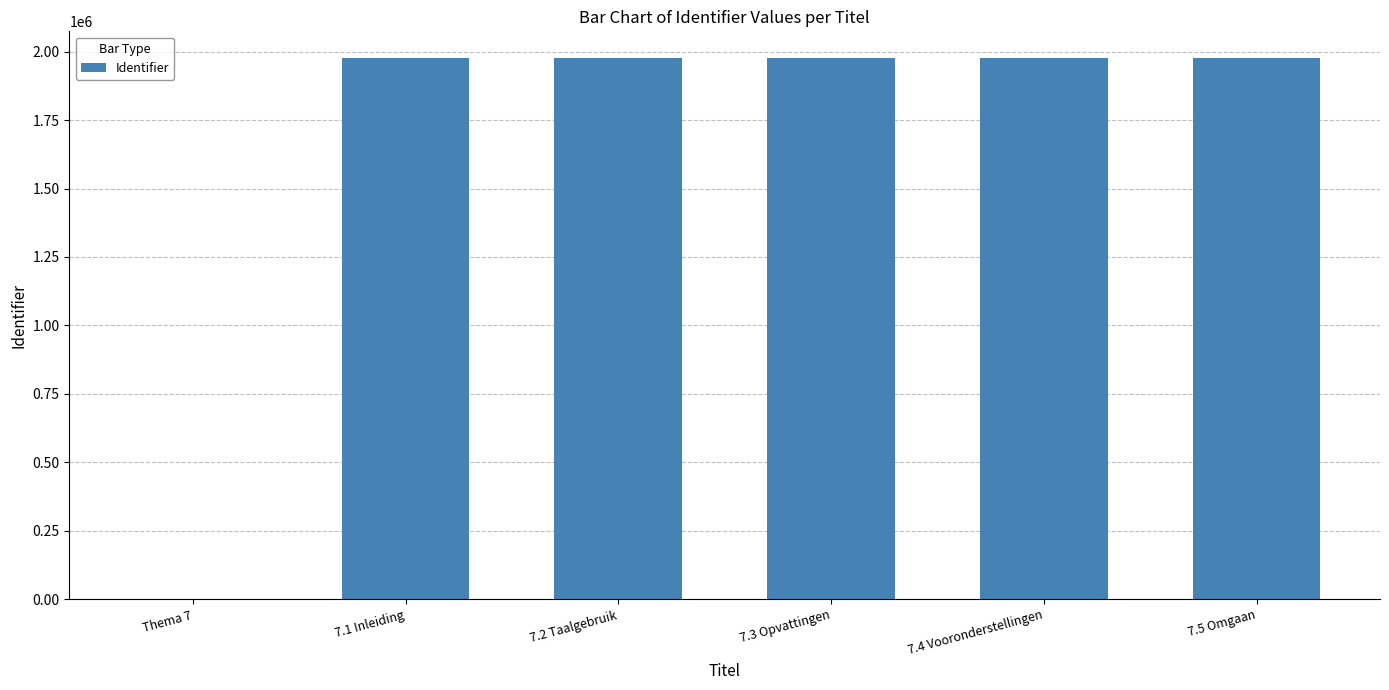

Which has a higher value, Thema 7 or 7.4 Vooronderstellingen?

7.4 Vooronderstellingen